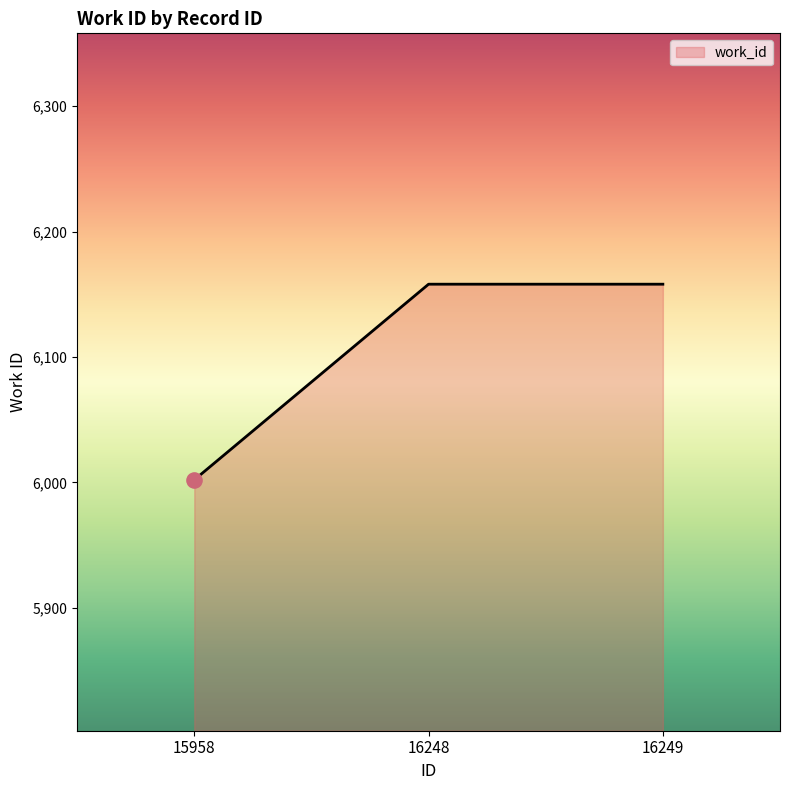

What is the ratio of the value at 16249 to the value at 15958?

1.0